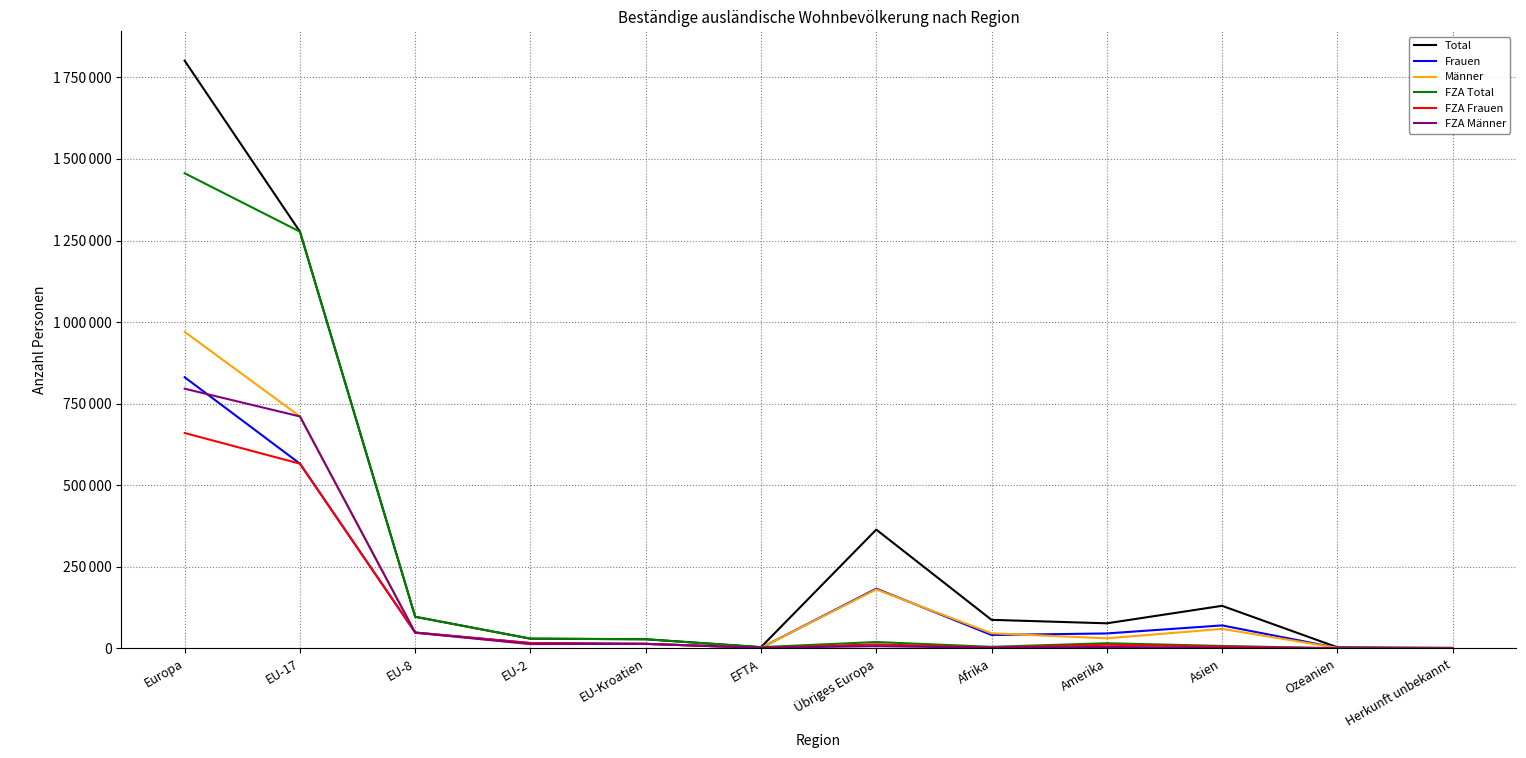

How many interior local peaks does the Männer series have?

3